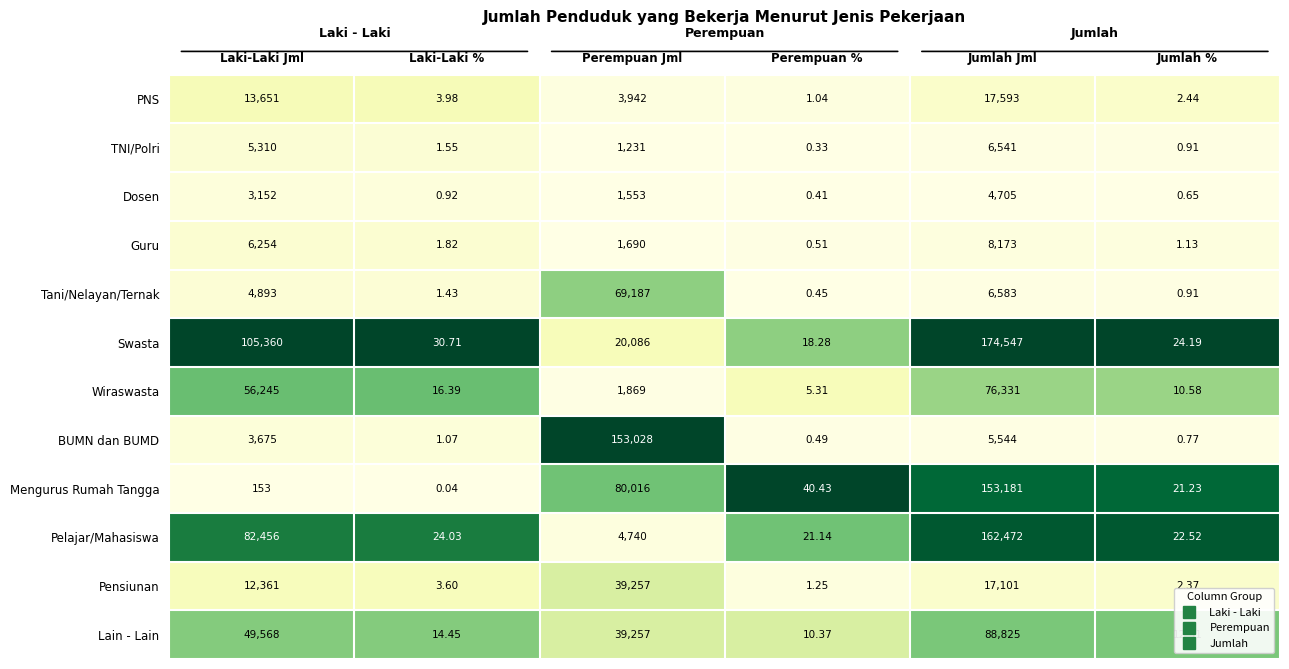

List the labels in order of Guru value, smallest first.

Perempuan %, Jumlah %, Laki-Laki %, Perempuan Jml, Laki-Laki Jml, Jumlah Jml